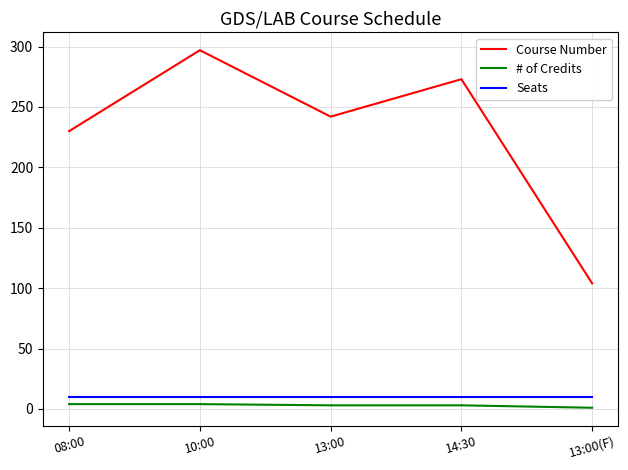

True or false: Course Number has more than 2 points higher than both neighbors.

False